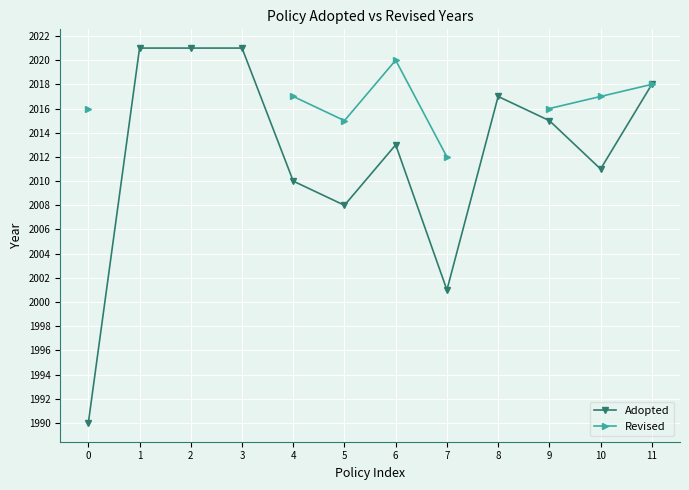

Which series has the largest range (max minus min)?

Adopted